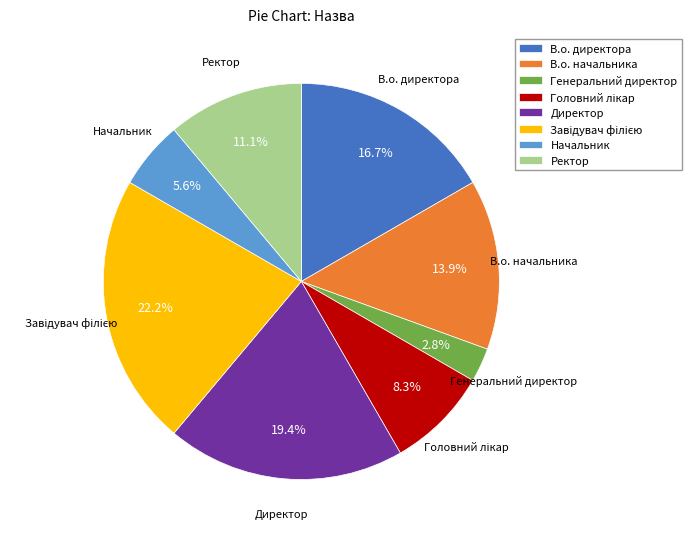

True or false: В.о. начальника accounts for 14% of the total.

True